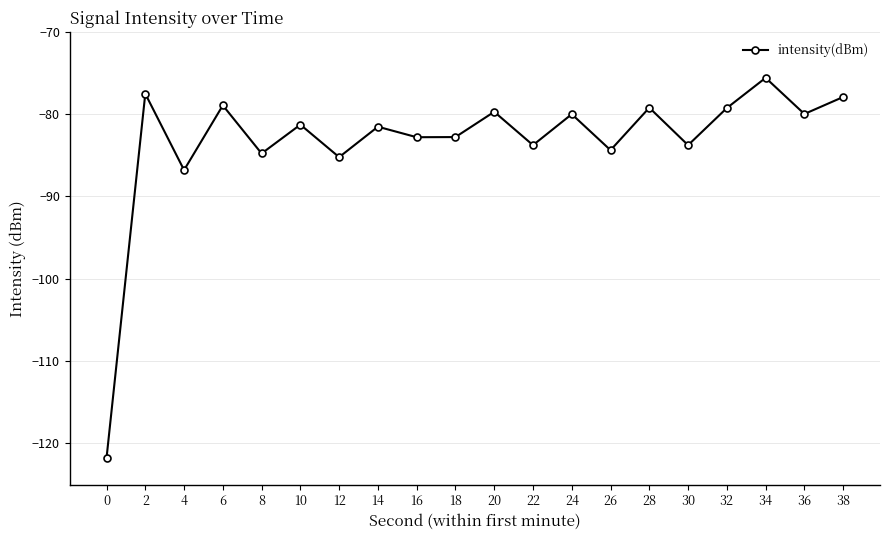

Between 16 and 28, which is larger?

28